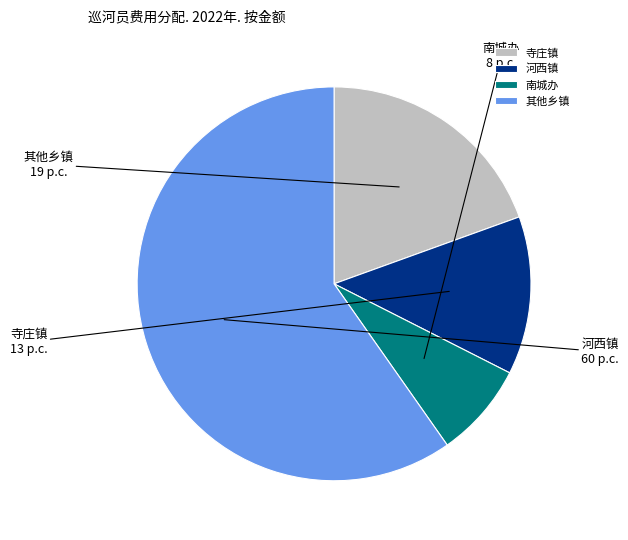

Combined, do 寺庄镇 and 其他乡镇 account for over 50%?

Yes